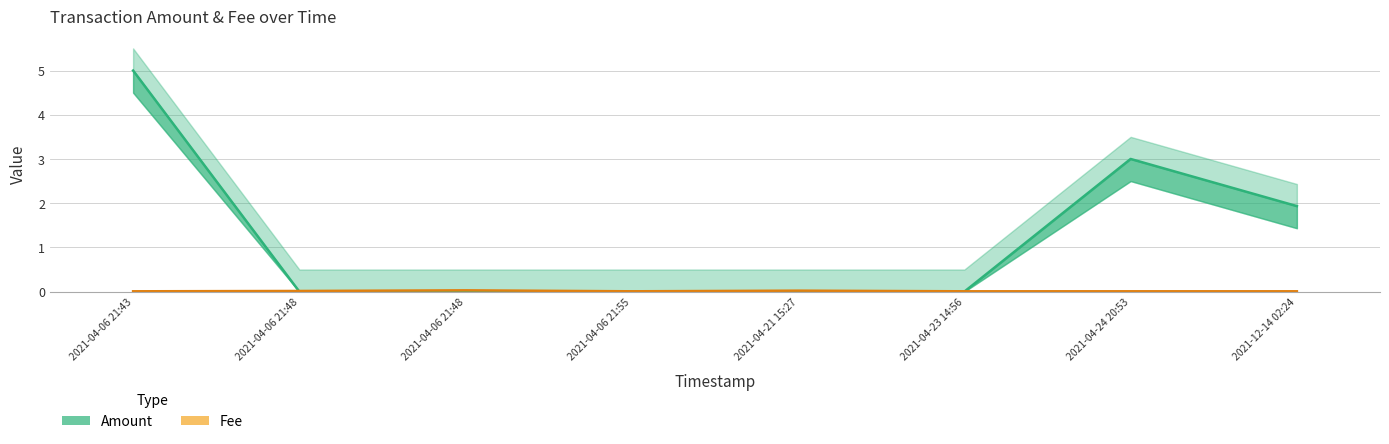

Between 2021-04-06 21:55 and 2021-04-06 21:48, which is larger?

2021-04-06 21:55